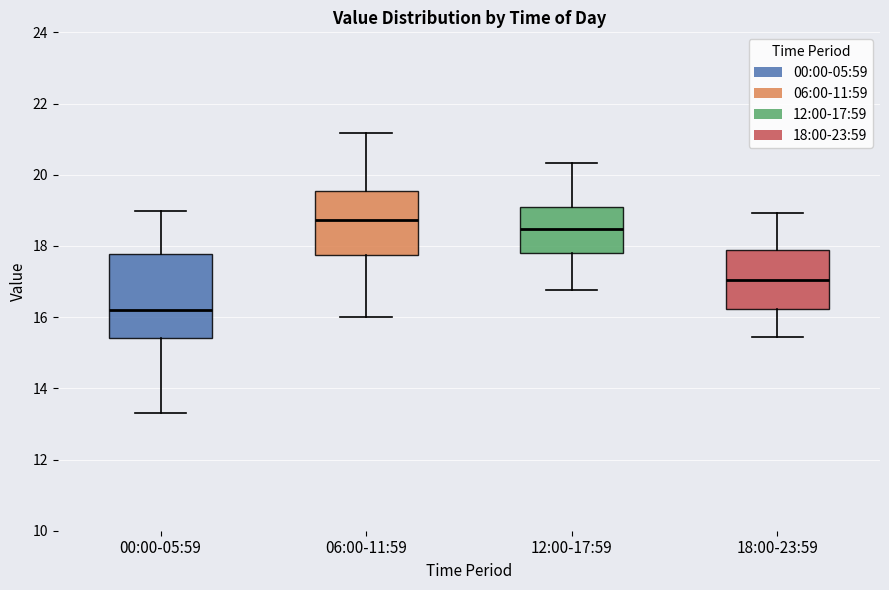

Which box is the tallest, from its lower edge to its upper edge?

00:00-05:59